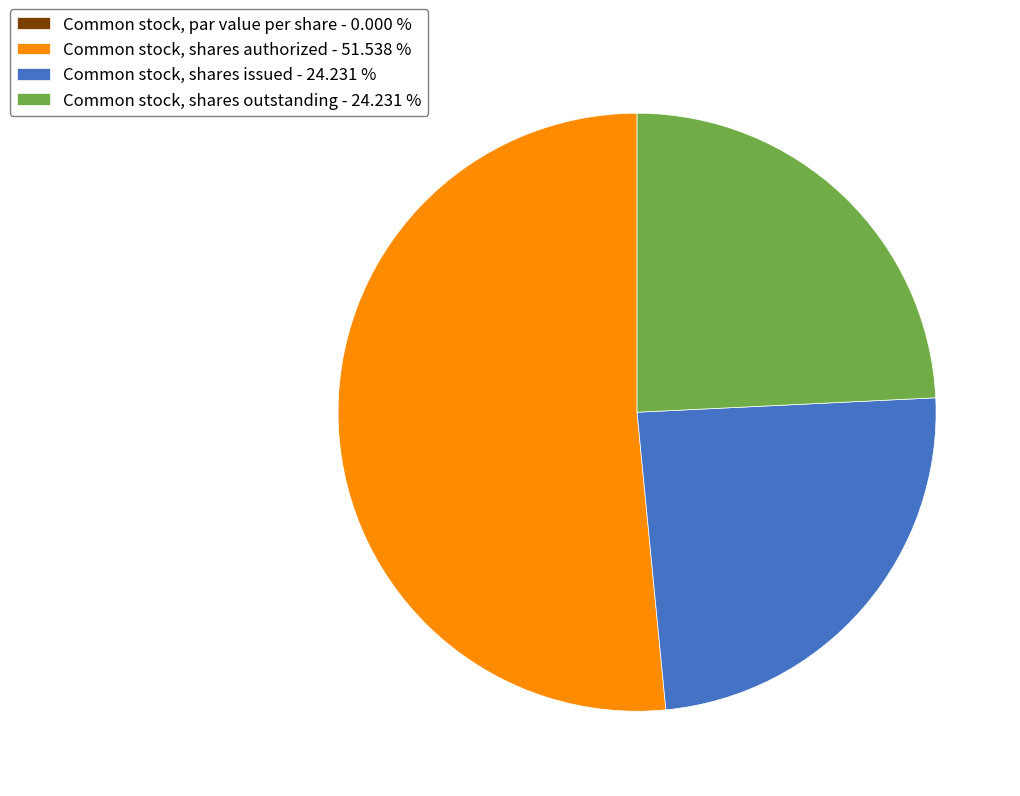

What is the ratio of the value at Common stock, shares authorized - 51.538 % to the value at Common stock, shares issued - 24.231 %?

2.1